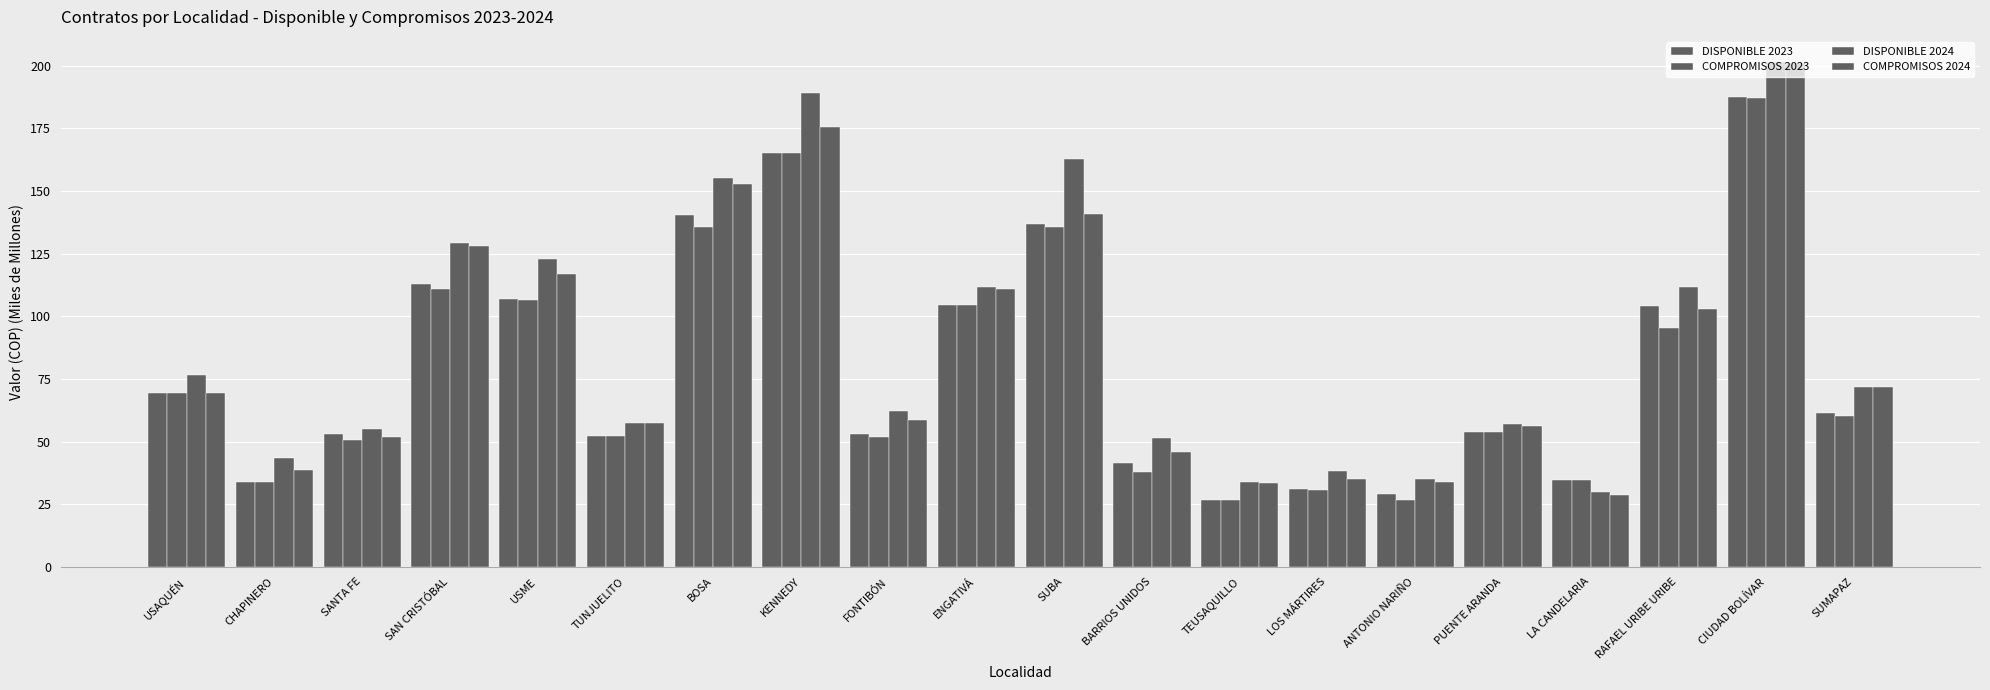

Does the chart contain stacked bars?

No